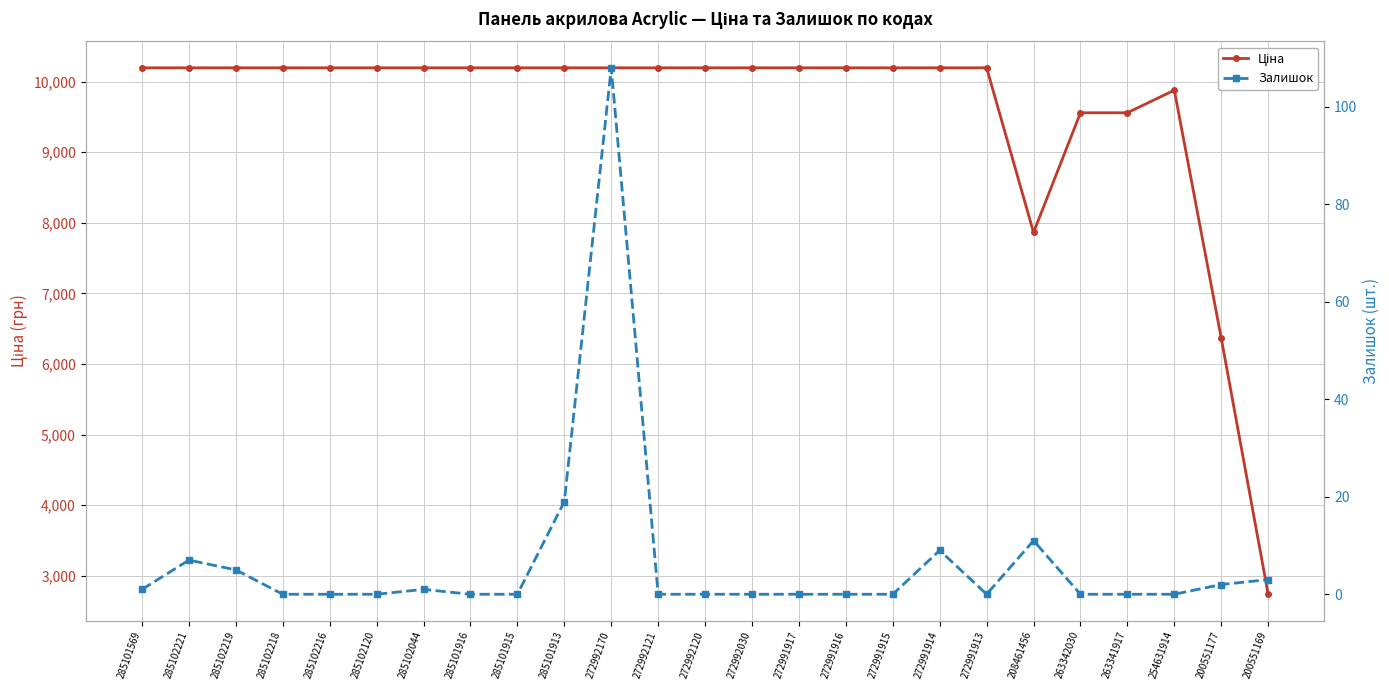

What is the difference between the highest and lowest values at 254631914?

9879.7